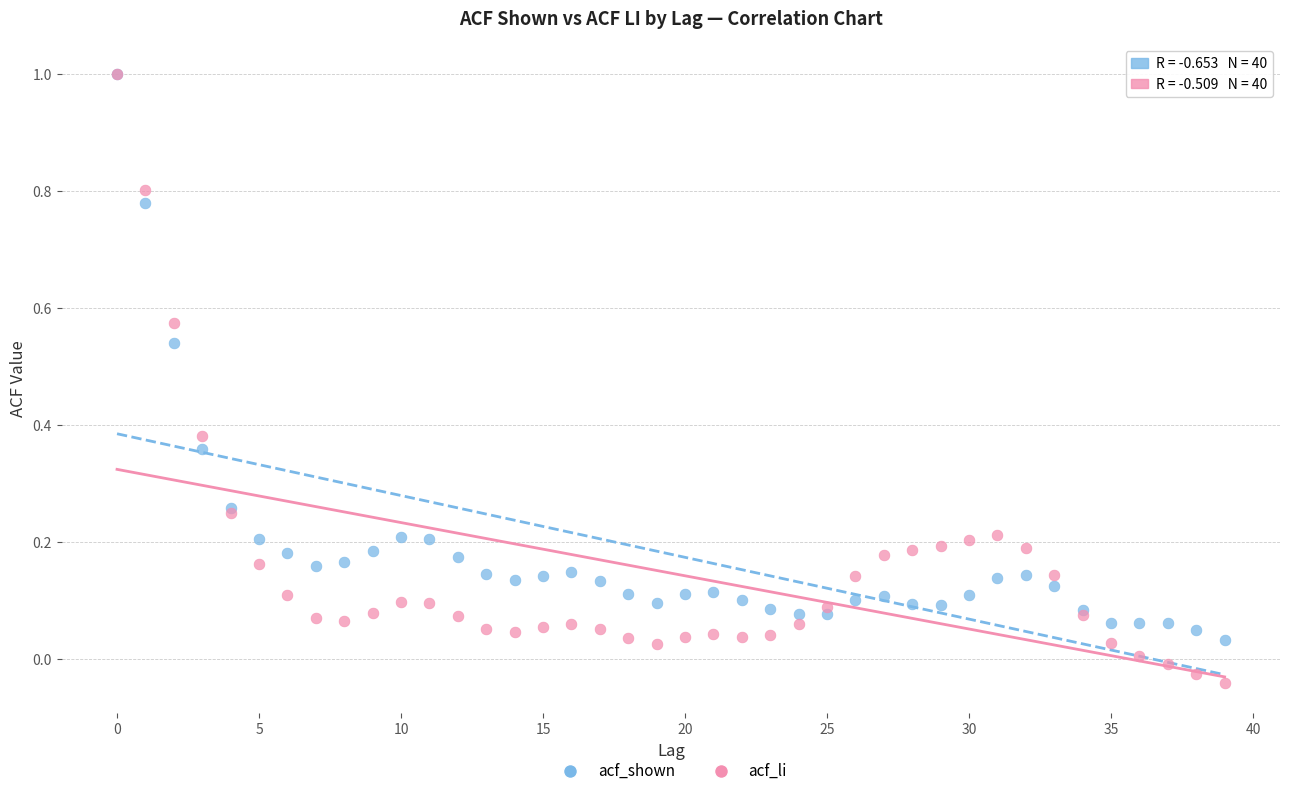

What are all the series names shown in the legend?

acf_shown, acf_li